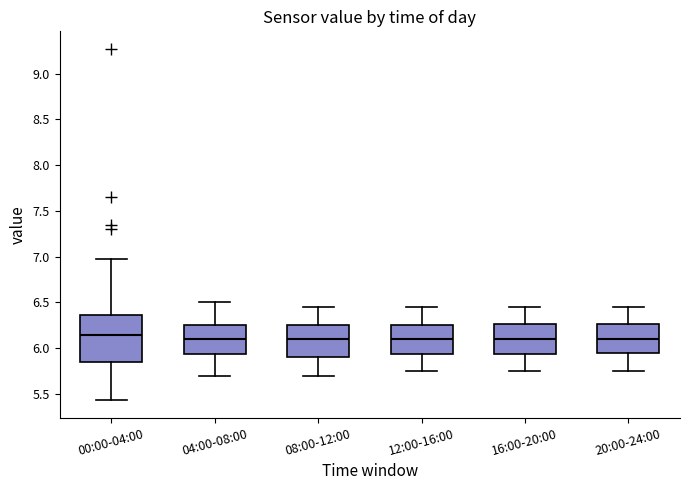

Comparing the boxes themselves (not the whiskers), which one is the tallest?

00:00-04:00